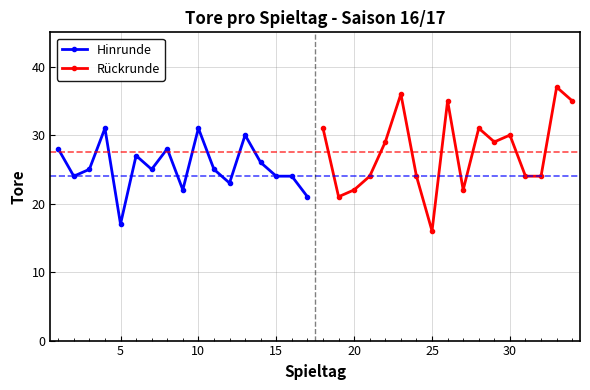

Does the chart have visible grid lines?

Yes